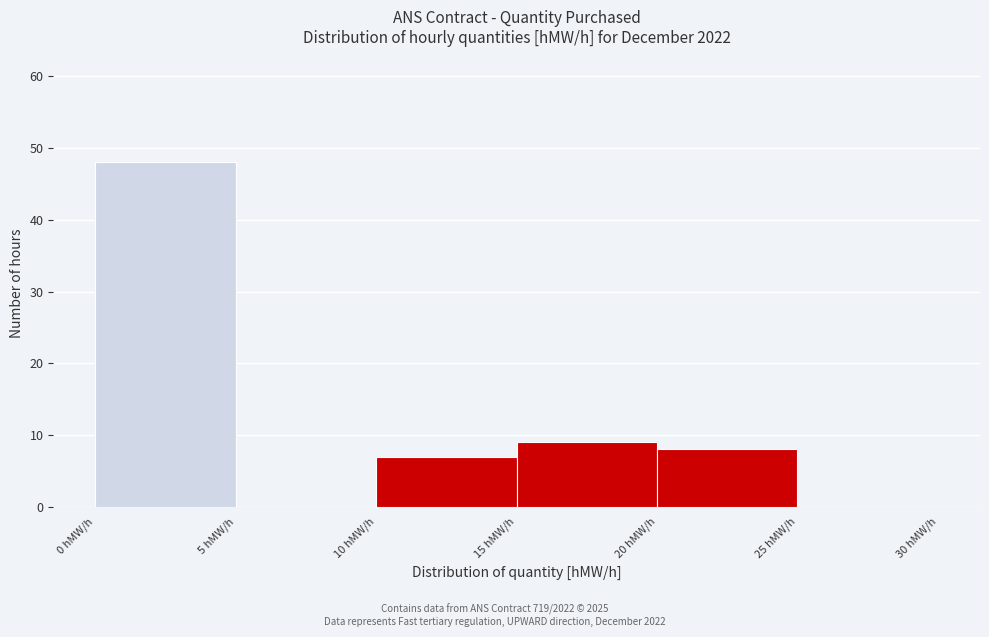

Reading left to right, transcribe this chart: for each bar, give the range it covers on the x-axis and its height. The values are not printed on the chart, so give them approximately, as read against the axis.

0 to 5: 48
5 to 10: 0
10 to 15: 7
15 to 20: 9
20 to 25: 8
25 to 30: 0